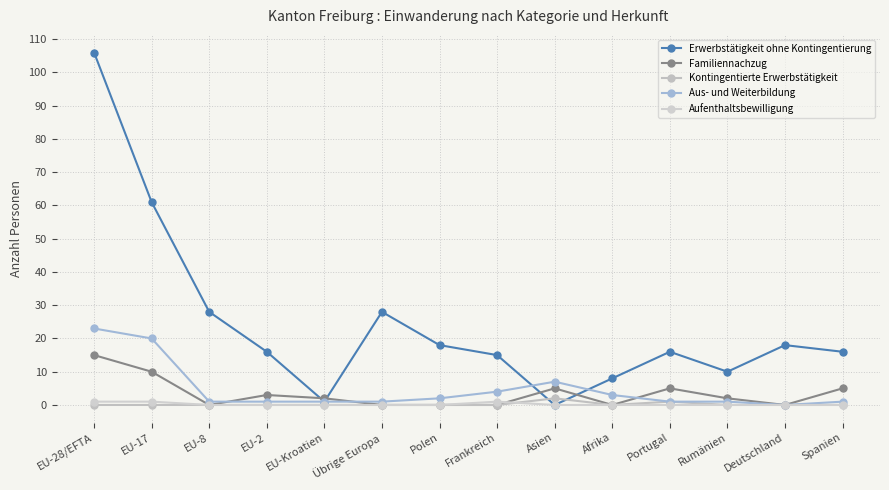

What is the value of the Aus- und Weiterbildung point at the 10th from the left?

3